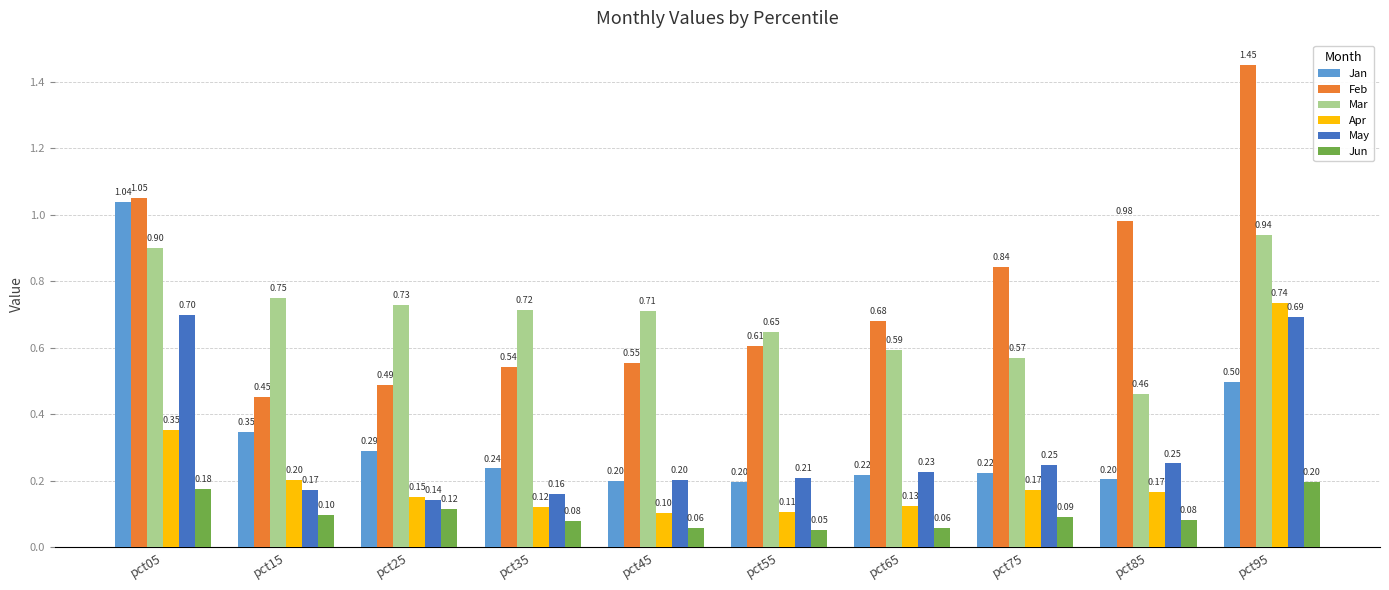

How many bars are there in each group?

6